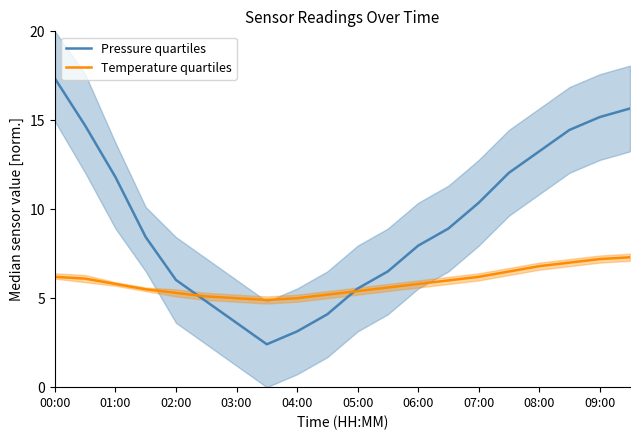

What is the lowest value of the Pressure quartiles series?

2.4